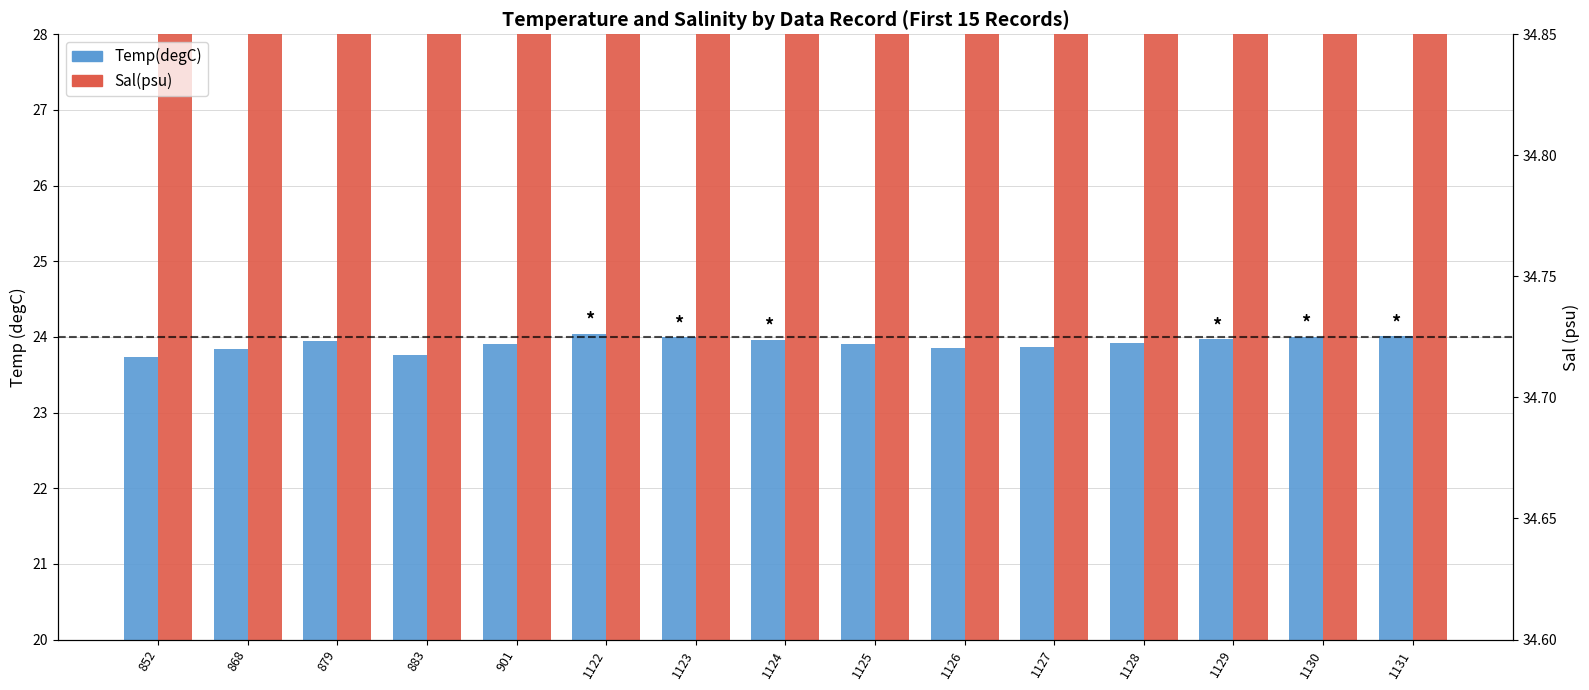

Which series has the largest total across all categories?

Sal(psu)